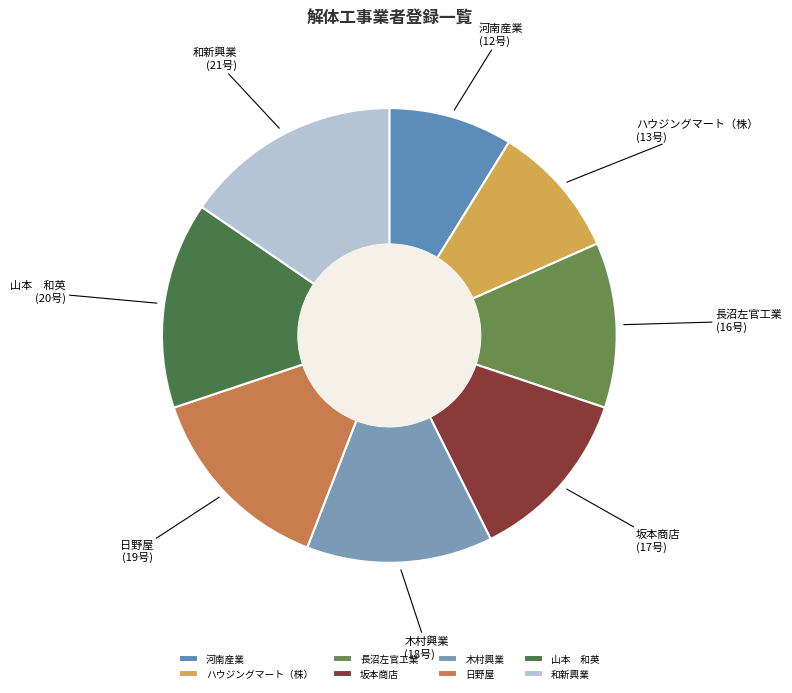

How many segments does this pie chart have?

8